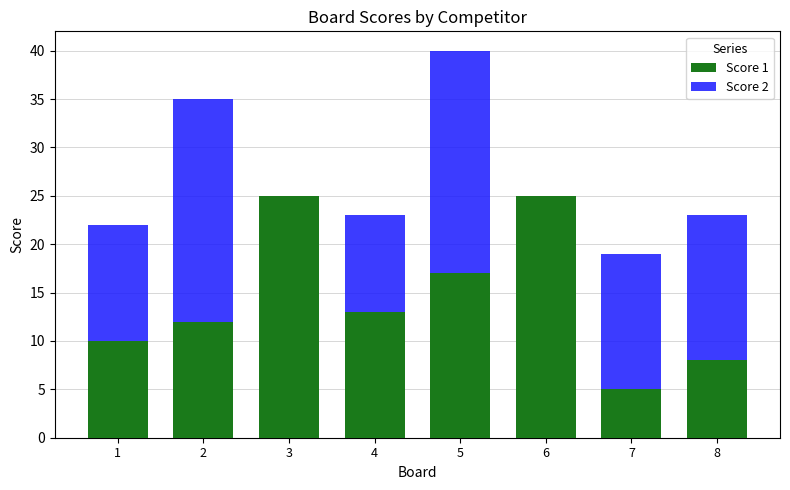

Count the number of data series in this chart.

2